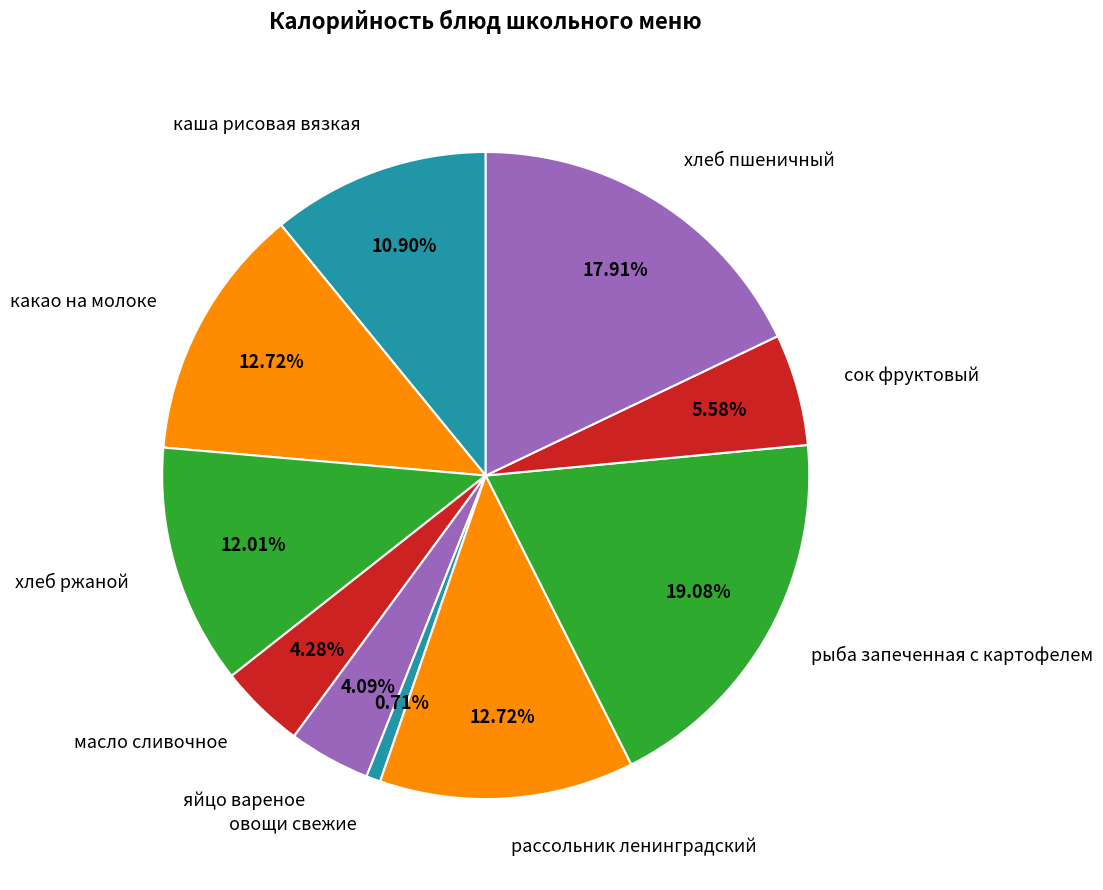

Is хлеб пшеничный the majority of the pie?

No